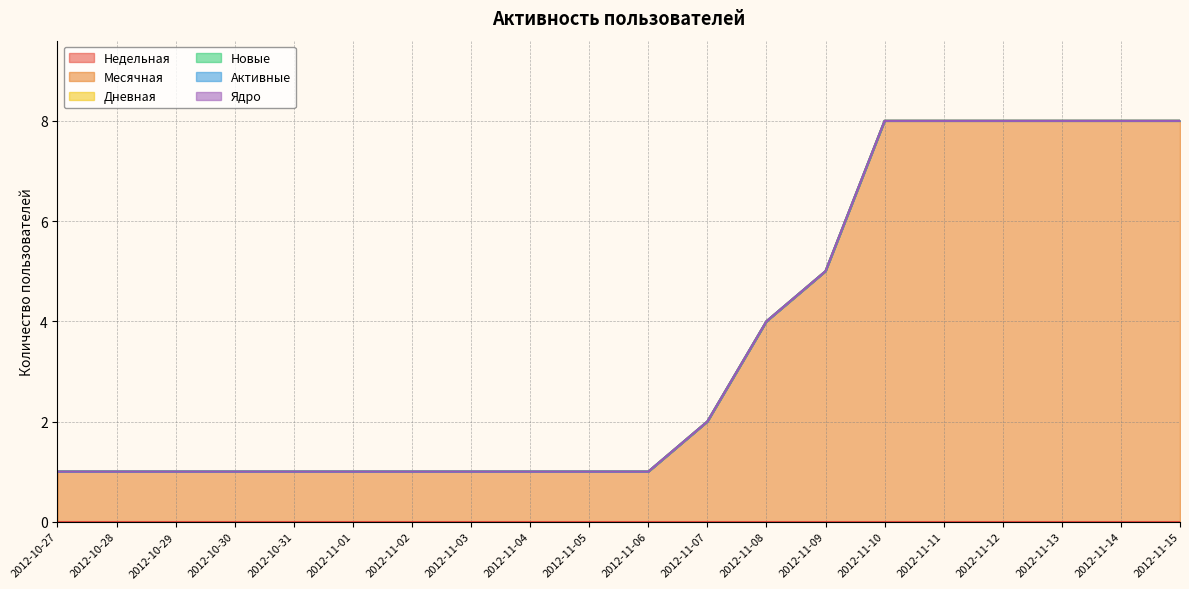

True or false: Активные and Новые cross at least once.

False